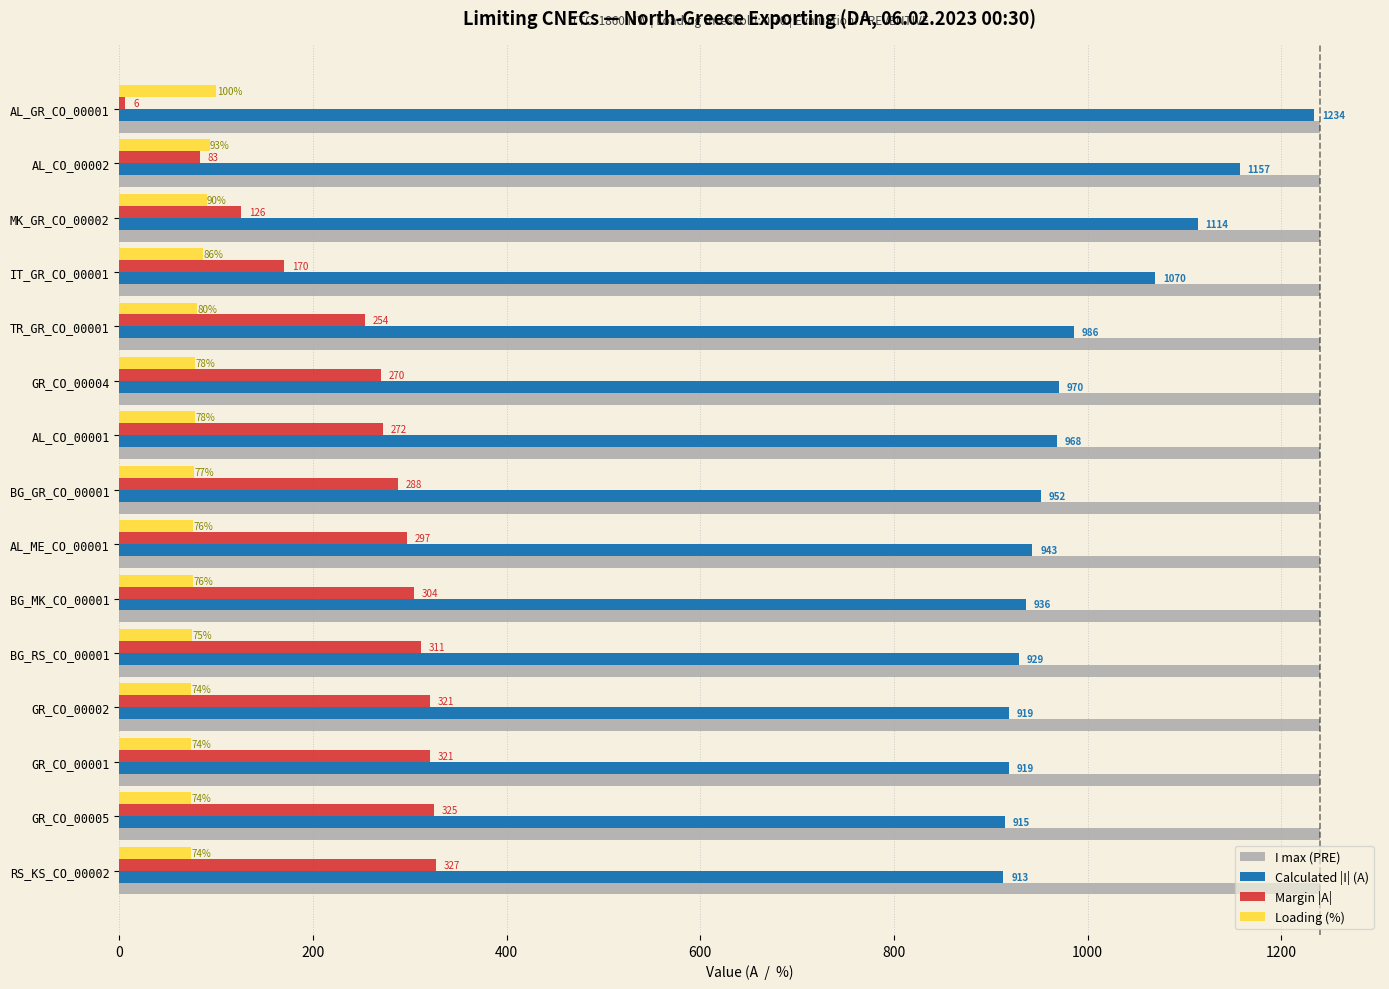

What is the difference between the highest and lowest values at GR_CO_00005?

1166